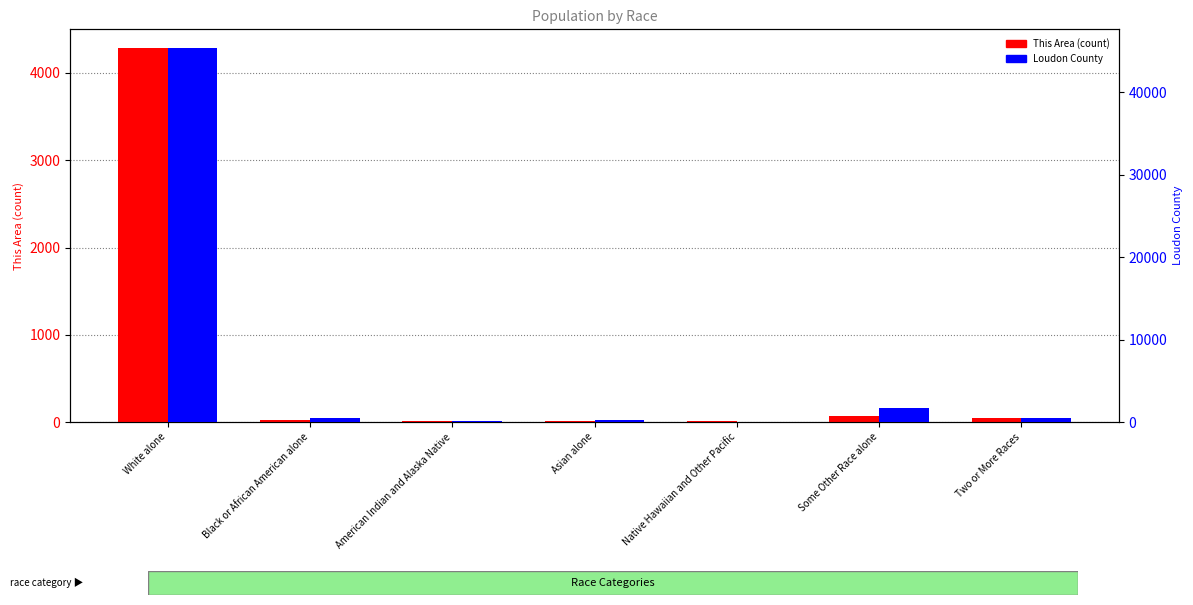

What position from the right is Native Hawaiian and Other Pacific?

3